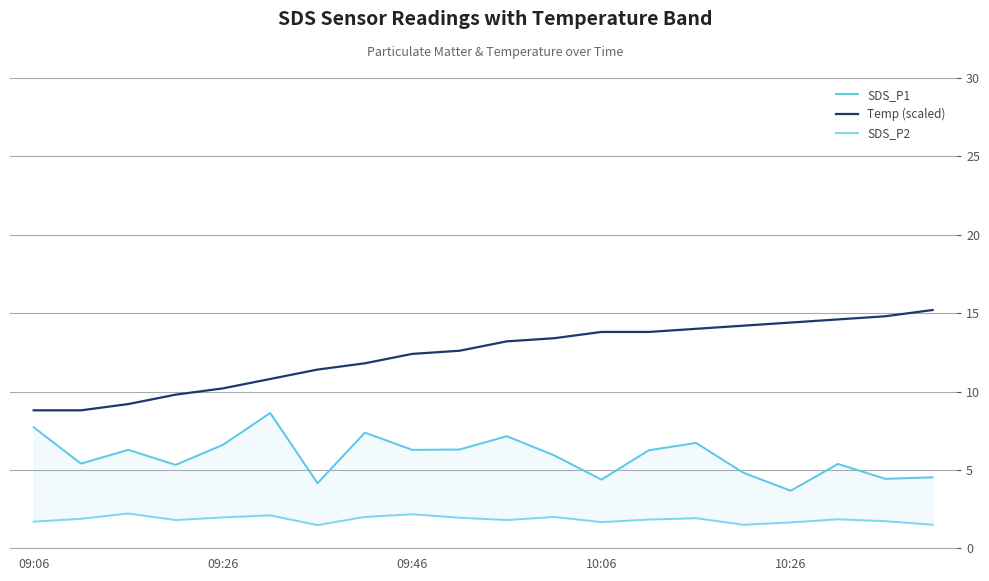

What is the spread (max minus min) of values at 9?

10.7